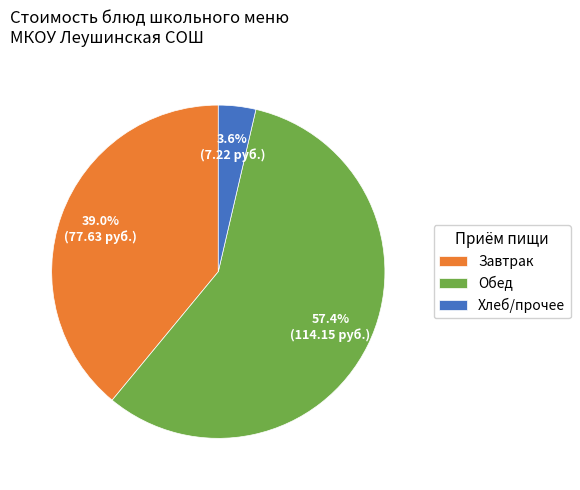

Rank the categories by value from lowest to highest.

Хлеб/прочее, Завтрак, Обед